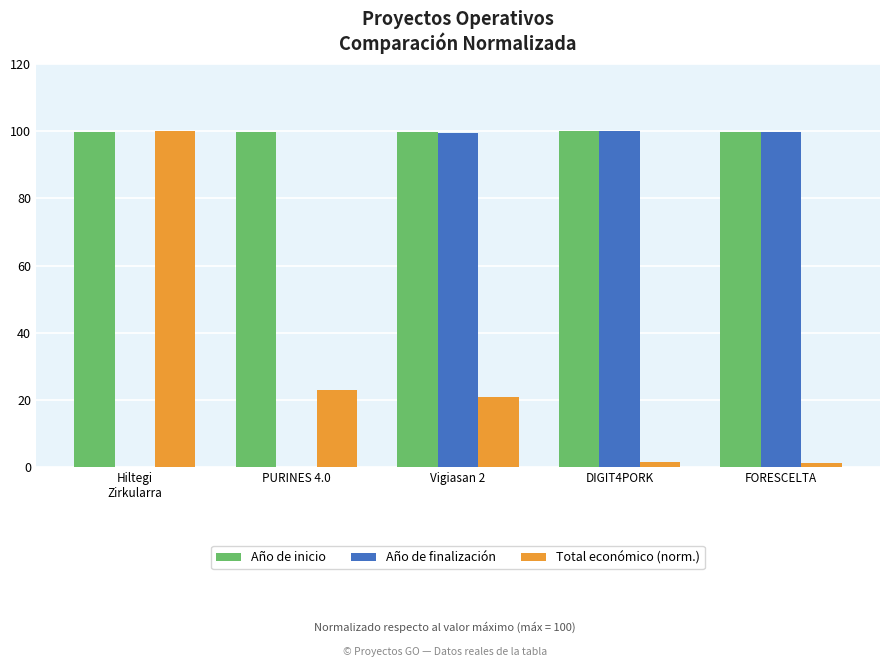

What is the maximum value shown in the chart?

100.0